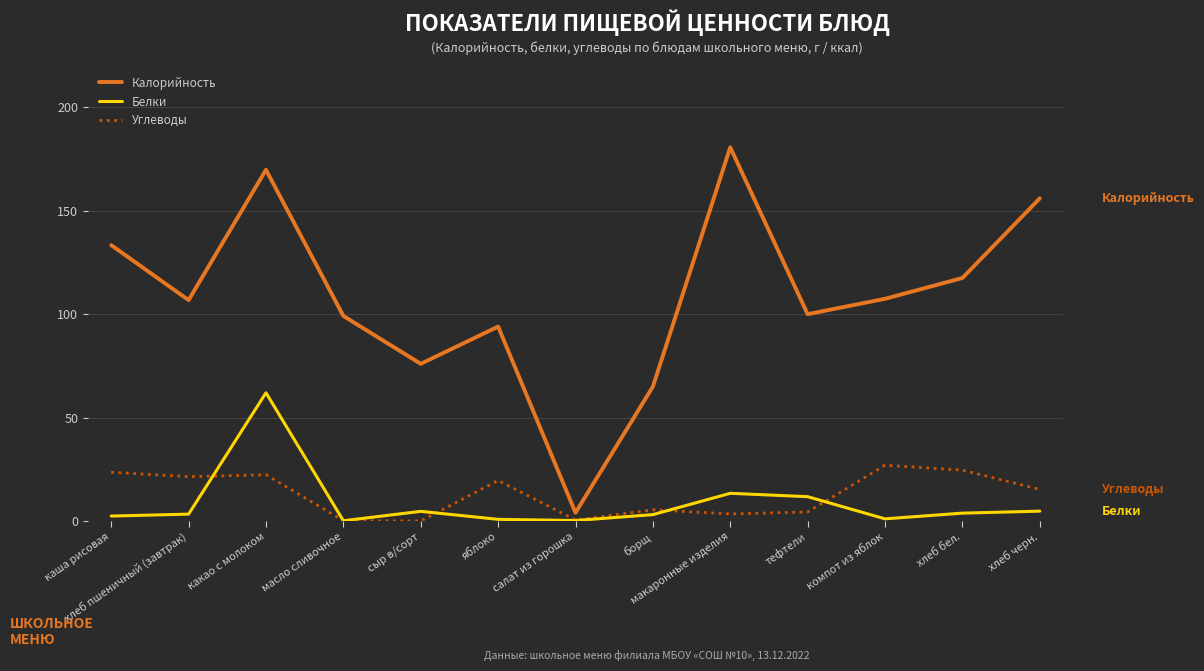

What is the spread (max minus min) of values at яблоко?

93.2